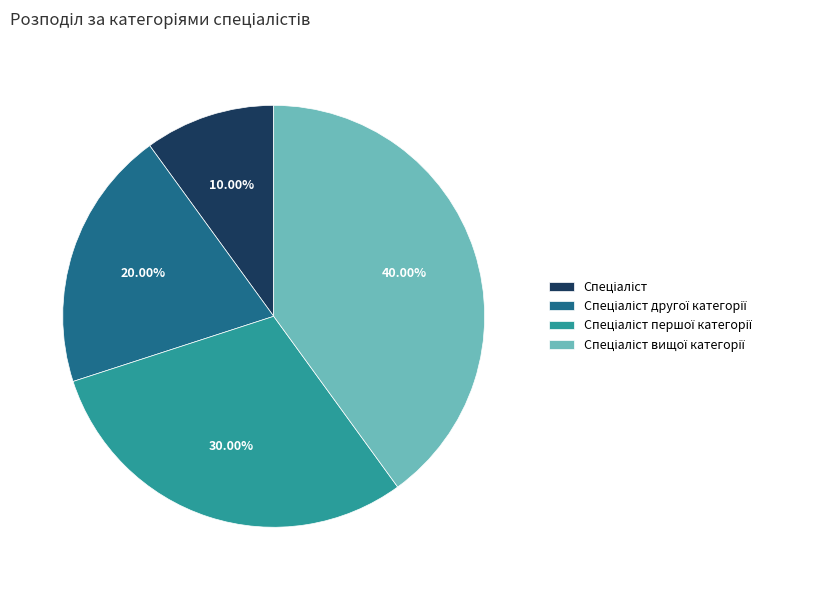

Is there a majority slice in this chart?

No